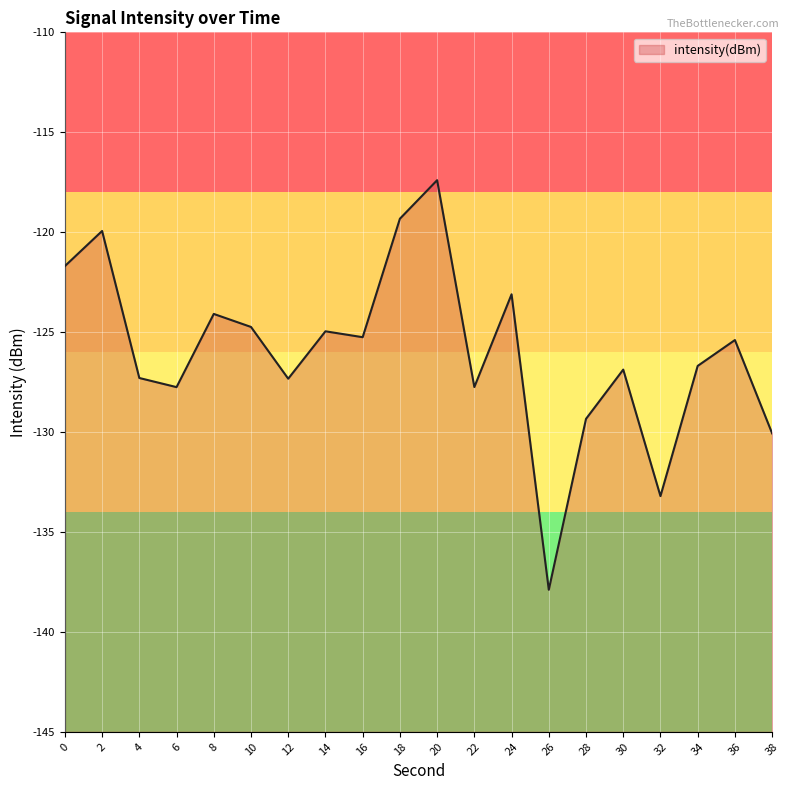

How many lines are shown in the chart?

1